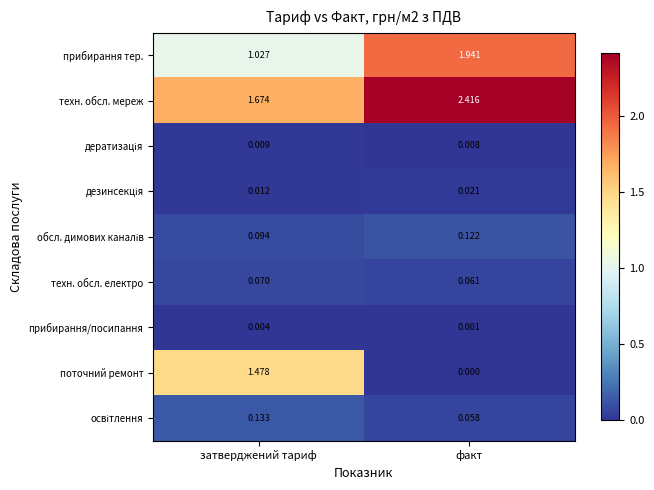

Which series has the largest range (max minus min)?

поточний ремонт